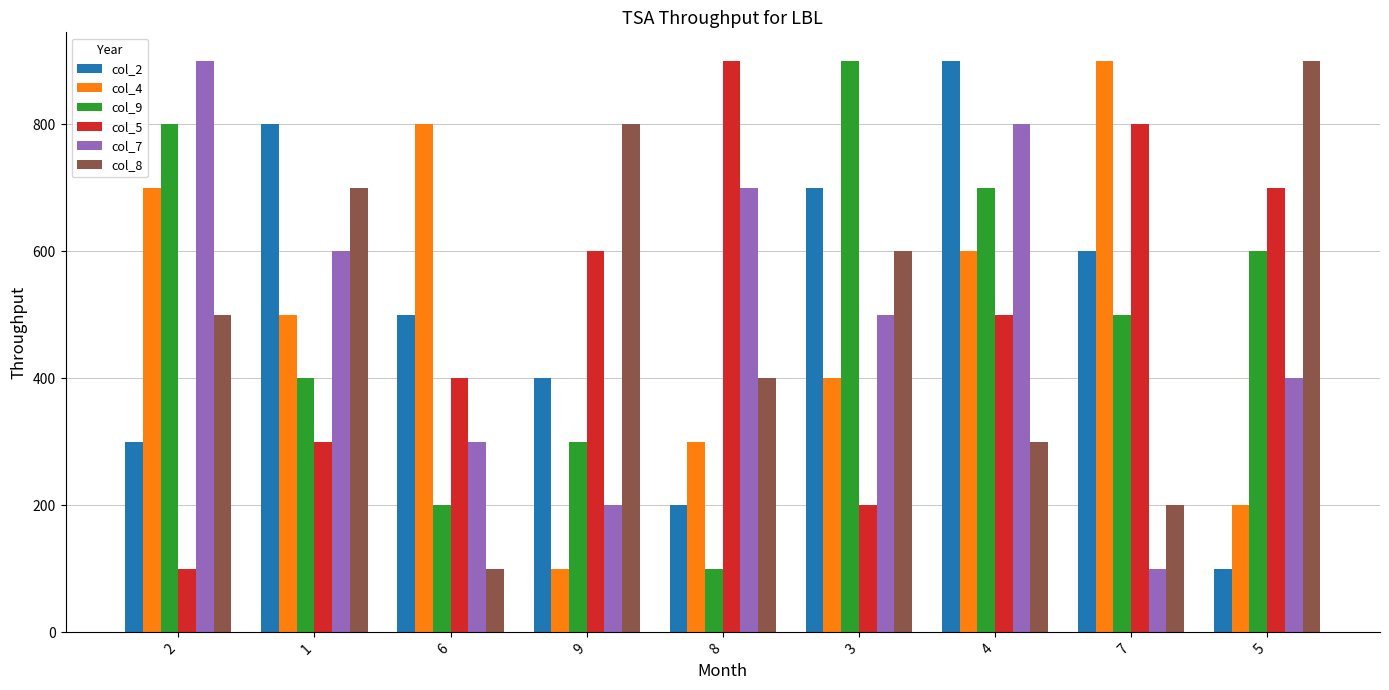

Is the value of col_7 at 5 greater than the value of col_4 at 4?

No